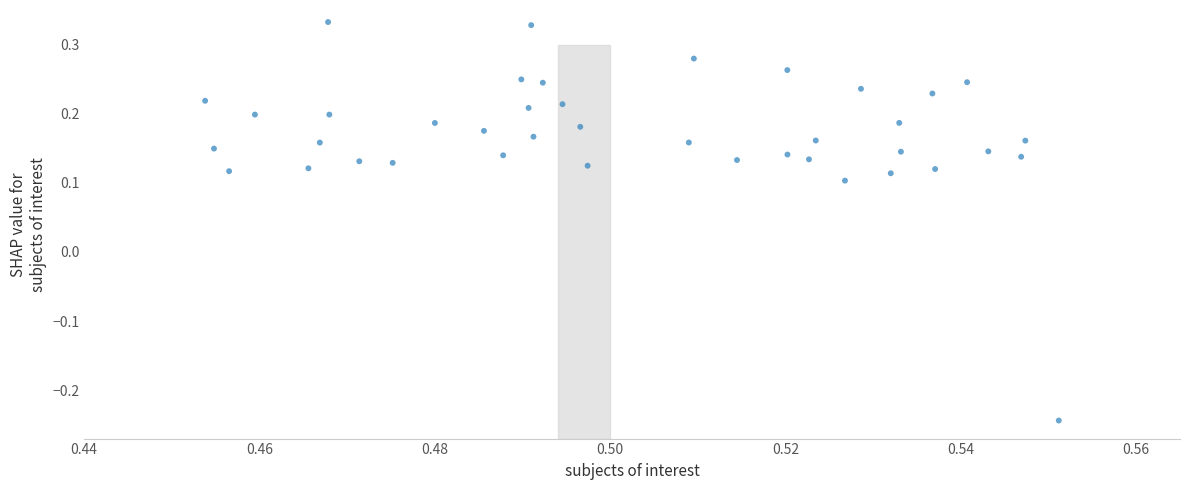

What is the range of Y values (max minus min)?

0.6